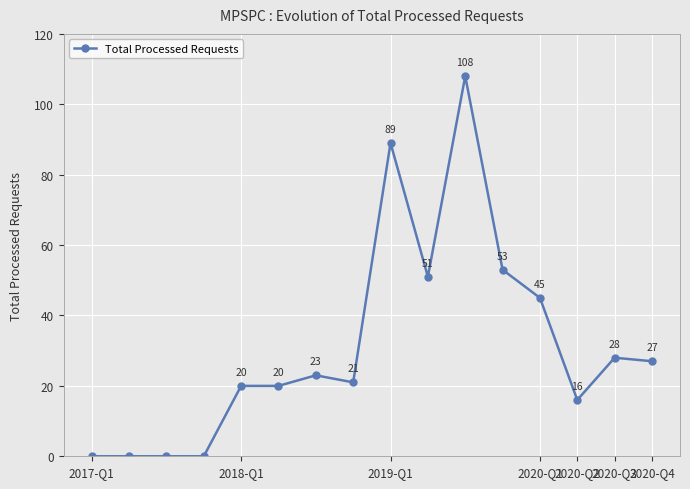

What is the difference between the maximum and minimum values?

108